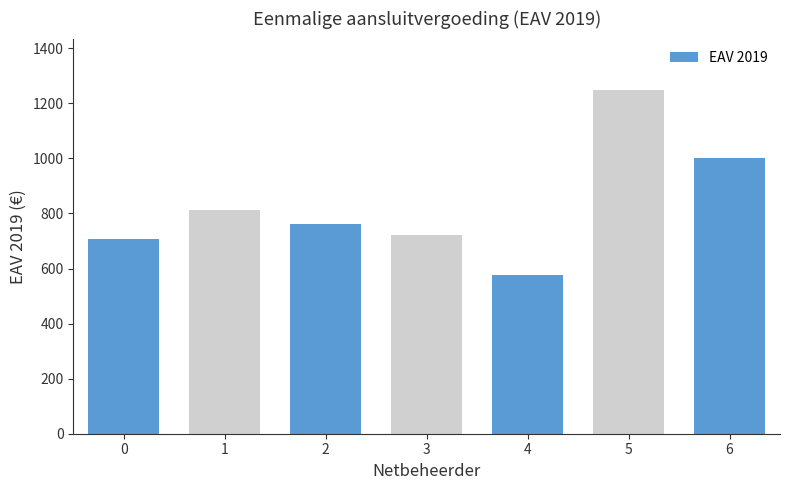

What is the sum of the values at 1 and 6?

1816.0